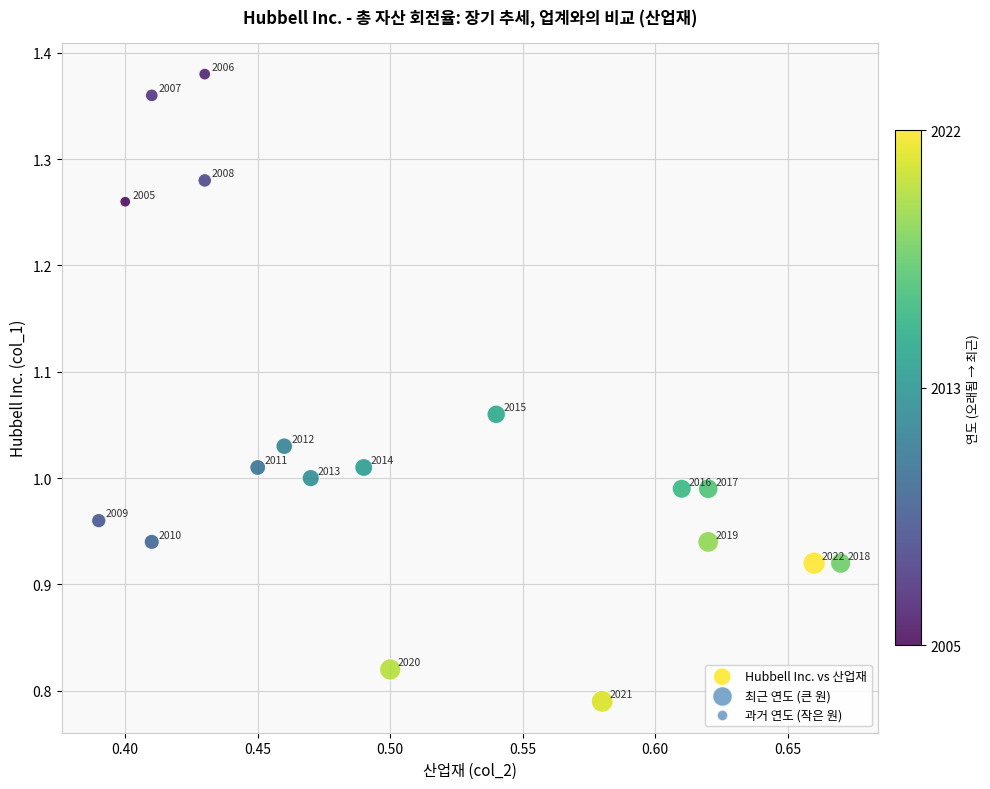

What is the range of X values (max minus min)?

0.3